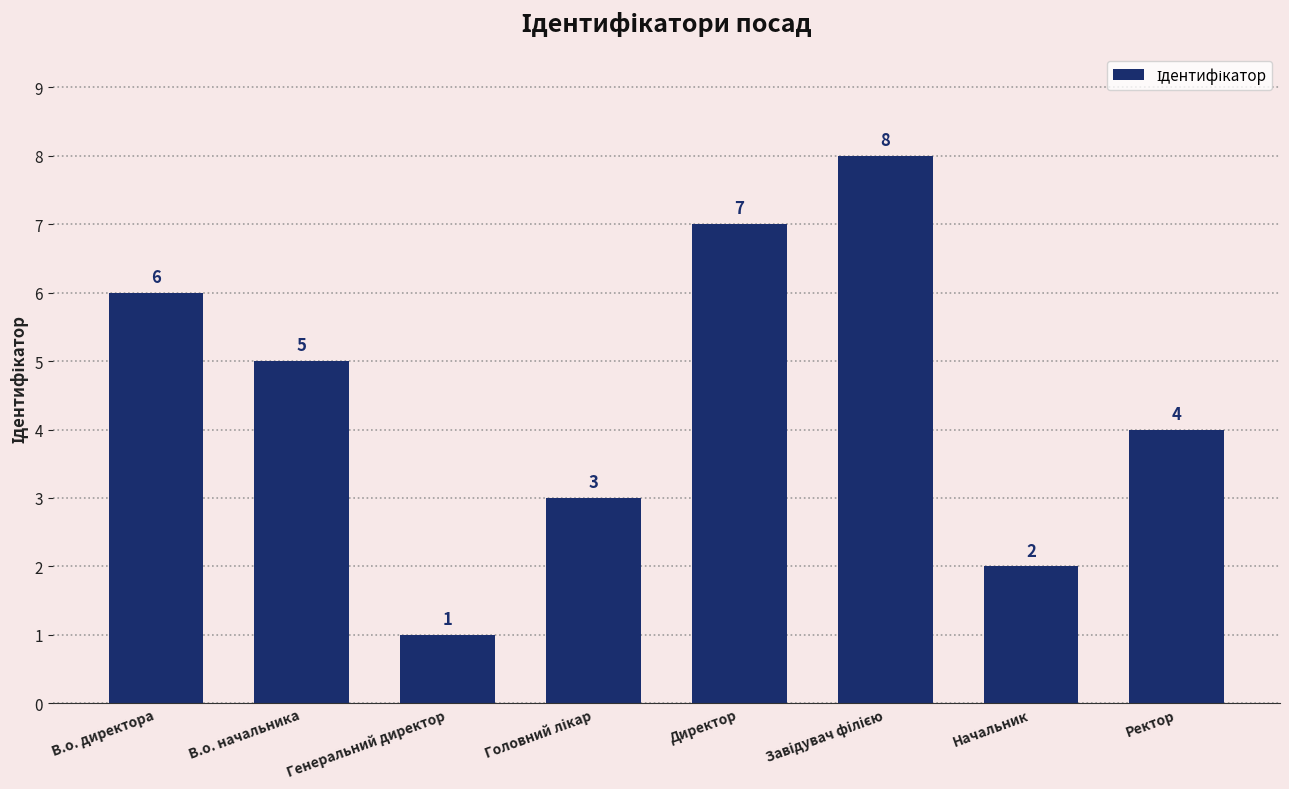

What is the difference between the second highest and second lowest values?

5